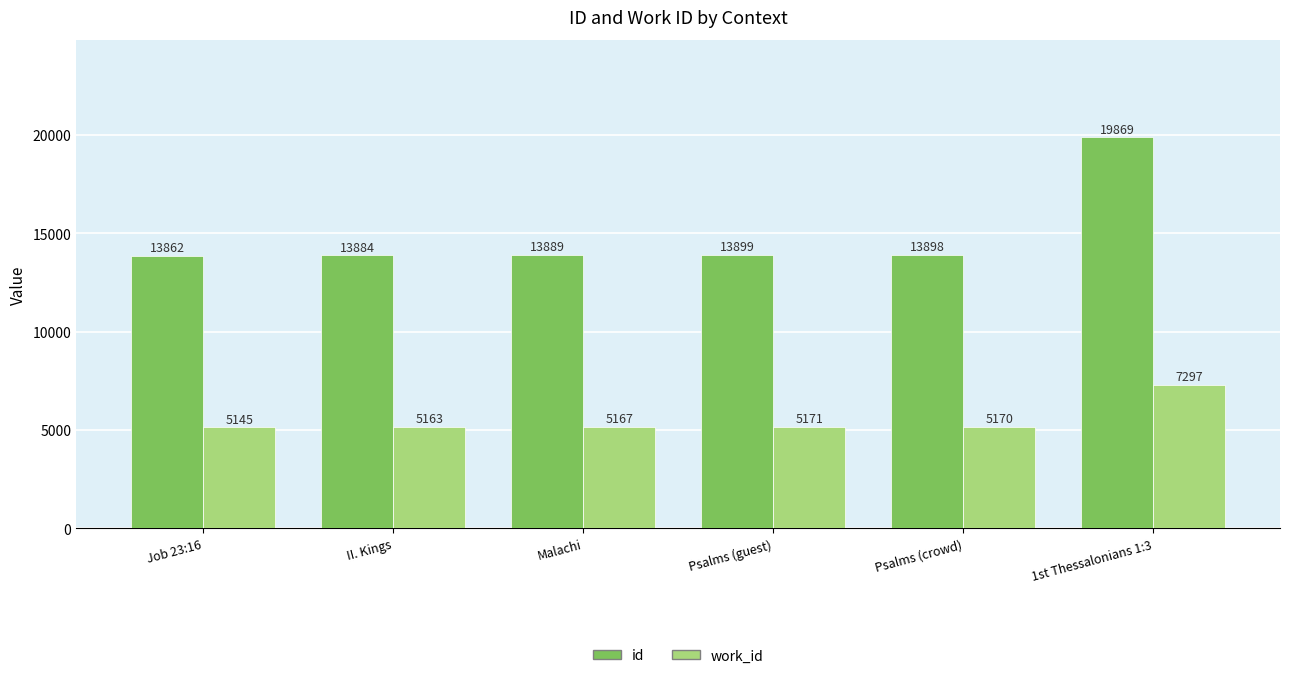

At how many categories does at least one series exceed 16260?

1